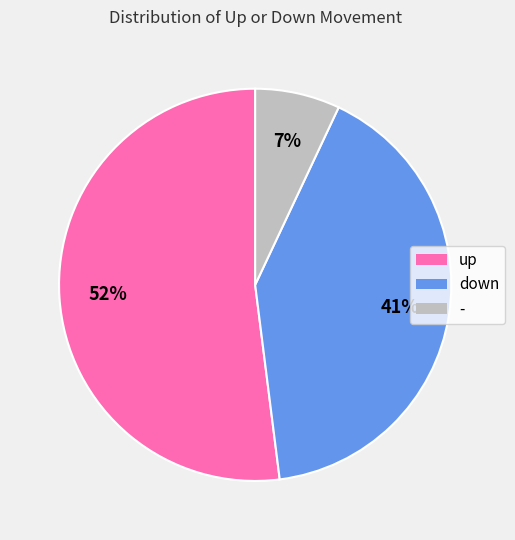

What percentage is the - slice, to the nearest percent?

7%